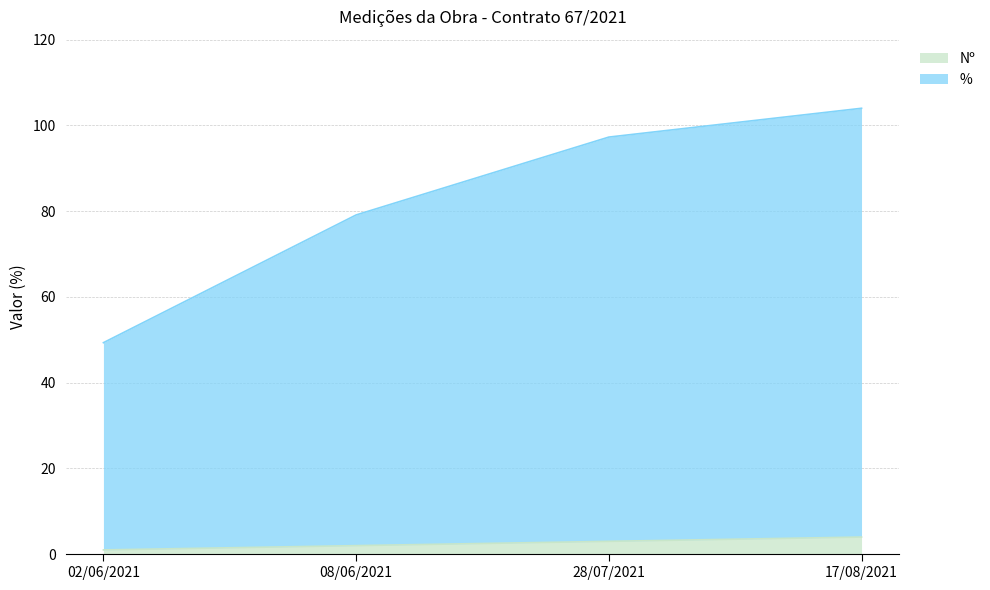

Read the Nº value at 08/06/2021.

2.0